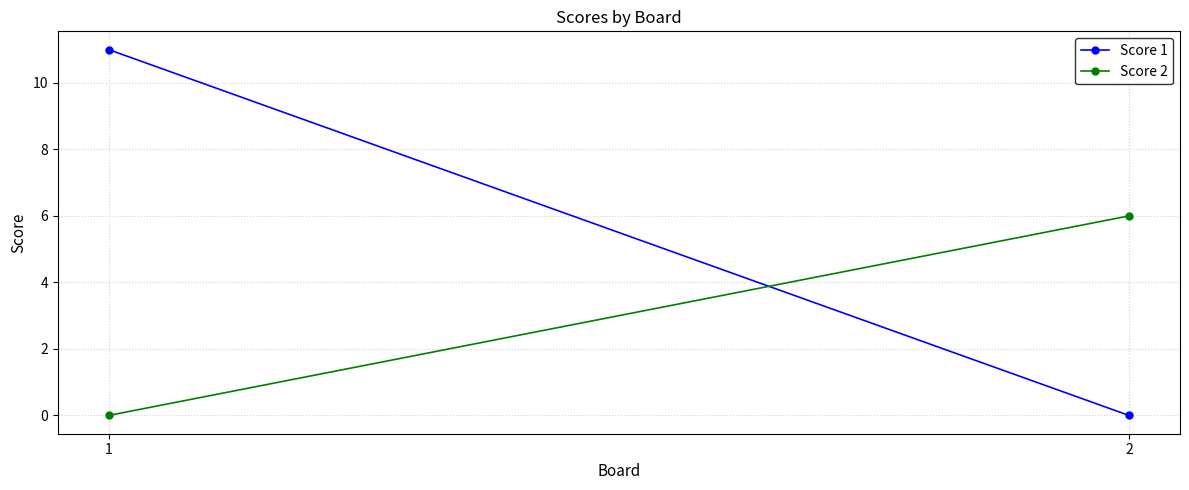

What is the difference between the Score 2 values at 1 and 2?

6